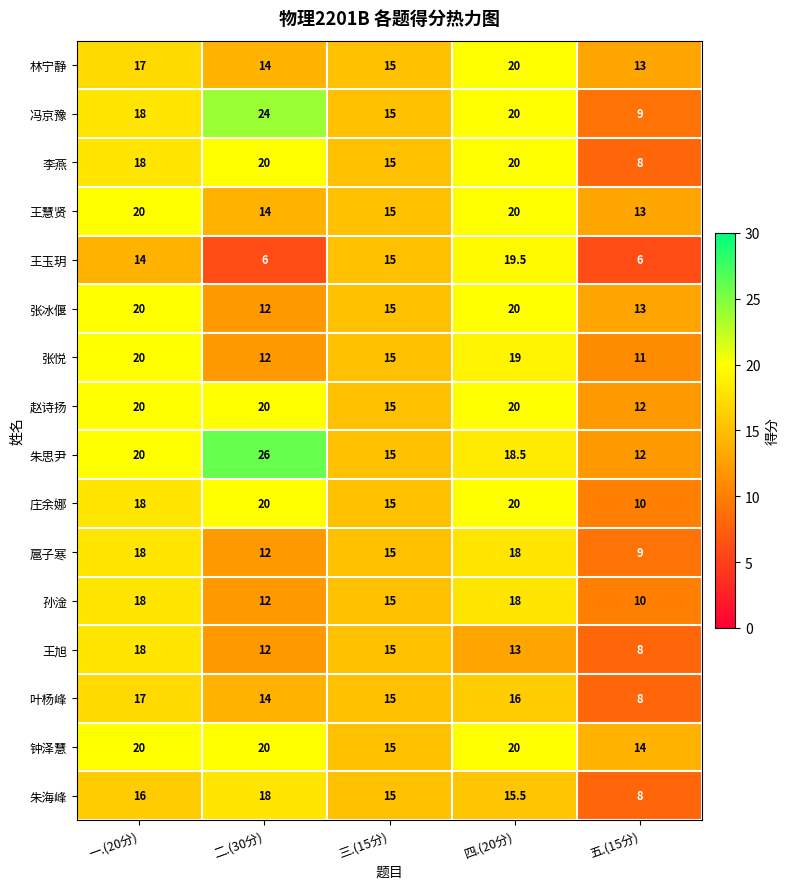

How many values in the 王玉玥 series are below 14?

2